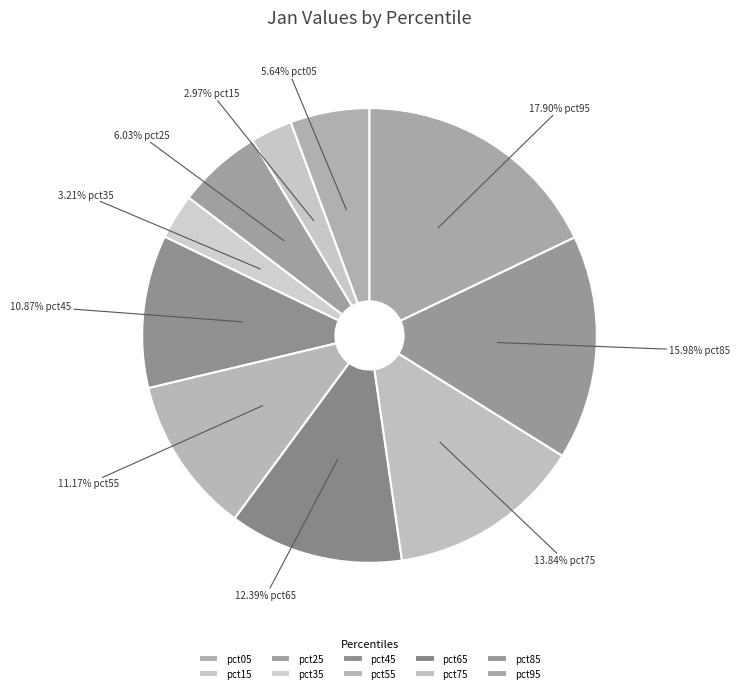

Is there any slice that represents more than half of the pie?

No